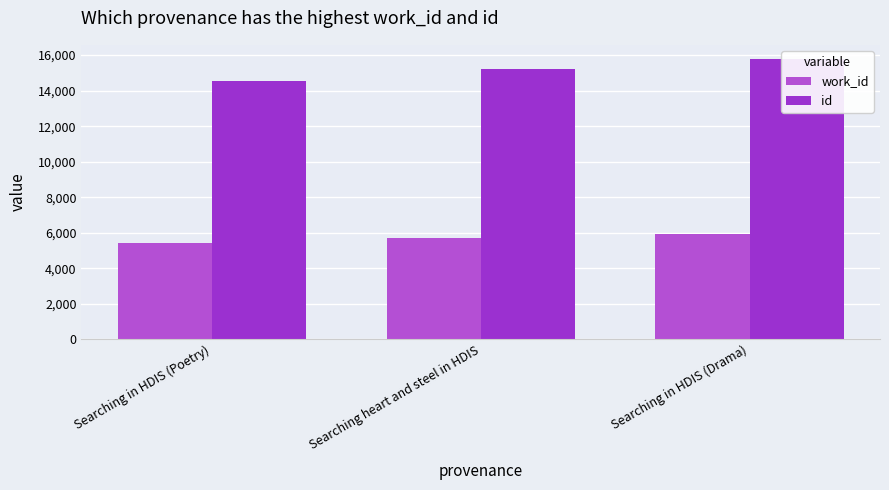

What is the difference between the maximum and second lowest values in the work_id series?

215